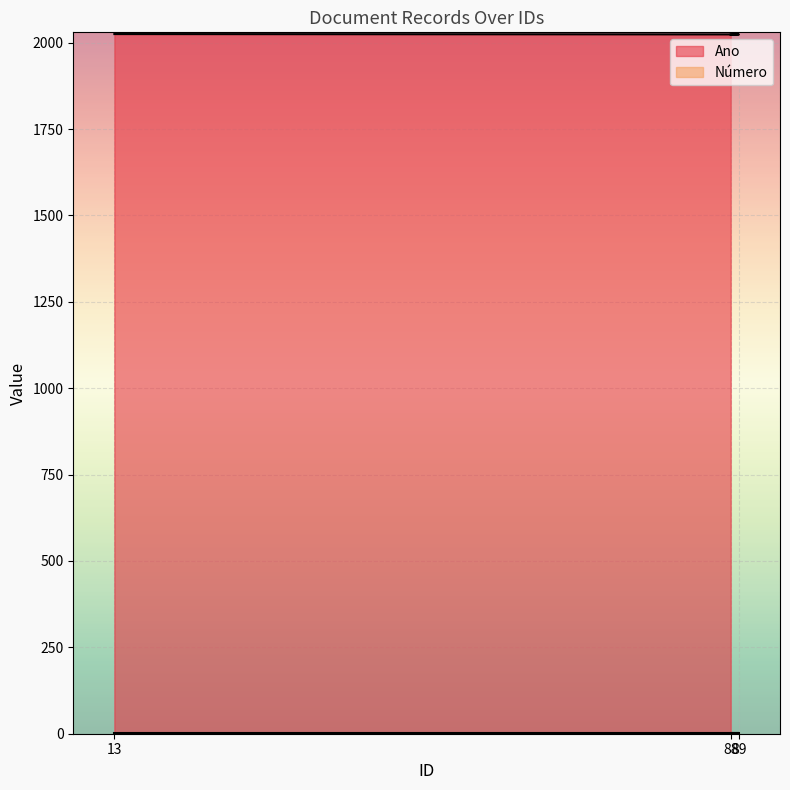

What is the minimum value shown in the chart?

1